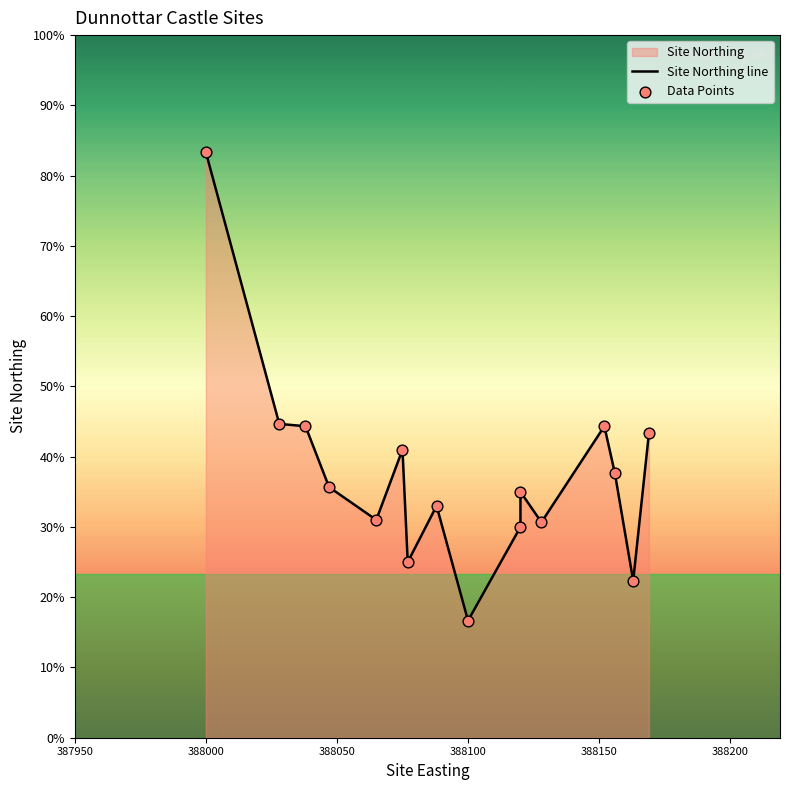

Which series contains the lowest Y value?

Site Northing line